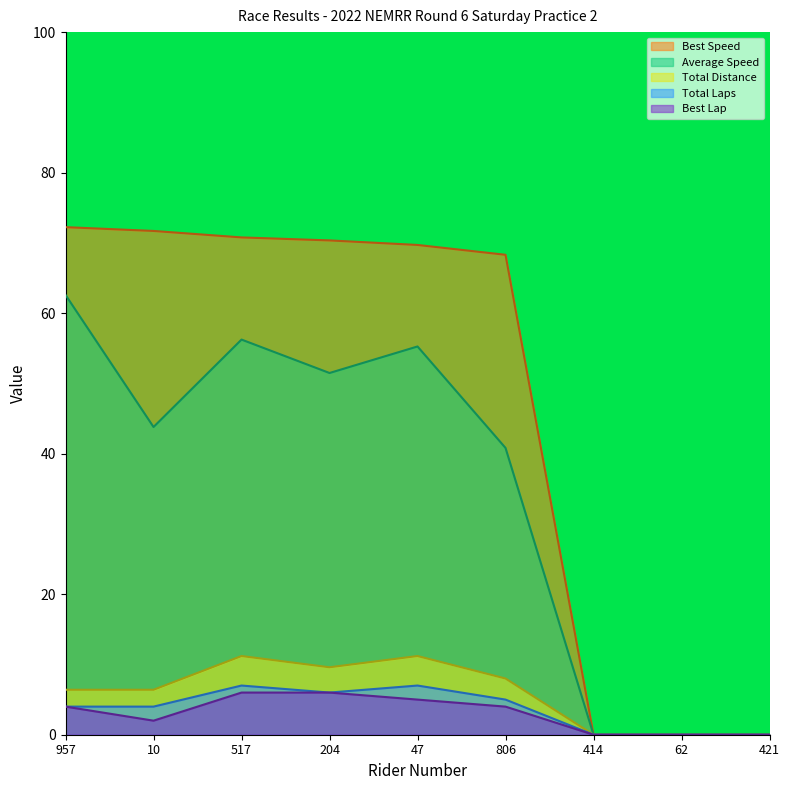

At which category does Average Speed reach its first local peak?

517